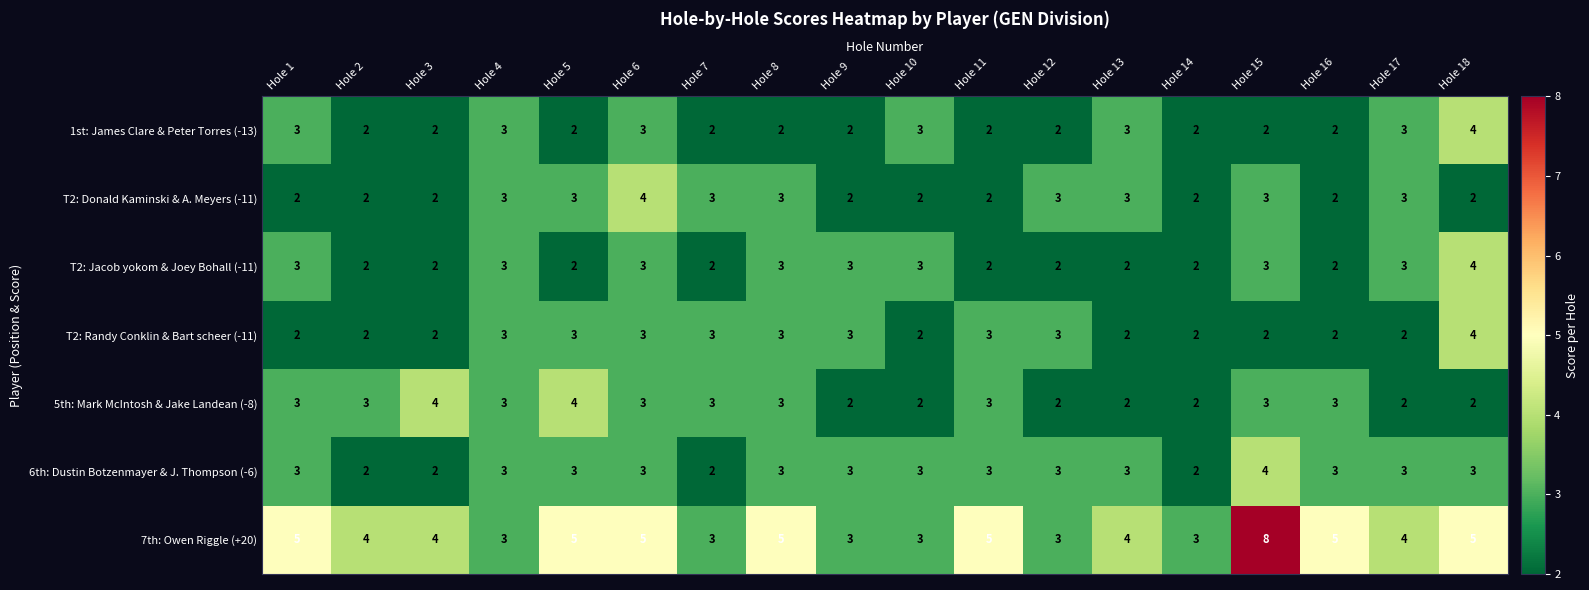

What is the maximum value for T2: Donald Kaminski & A. Meyers (-11)?

4